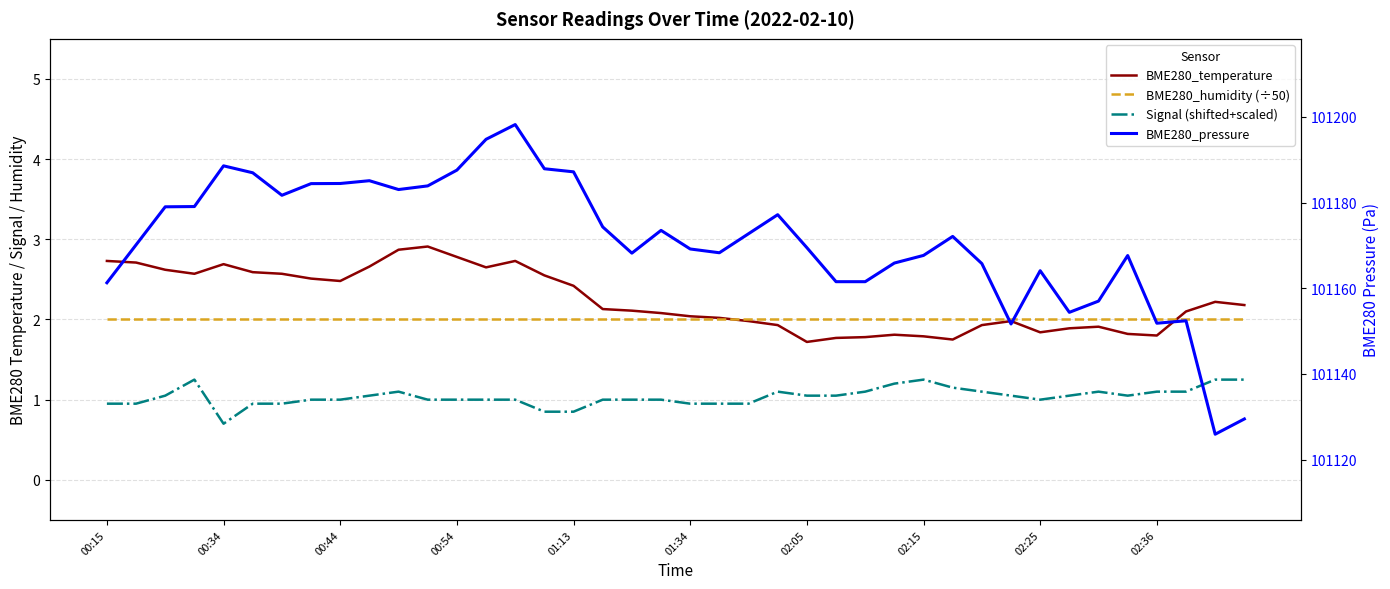

What is the value of the BME280_temperature point at the 1st from the left?

2.7